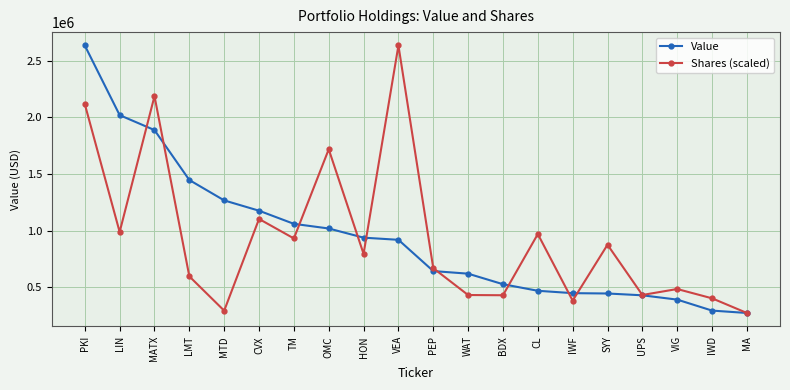

At how many categories does at least one series exceed 1571727?

5